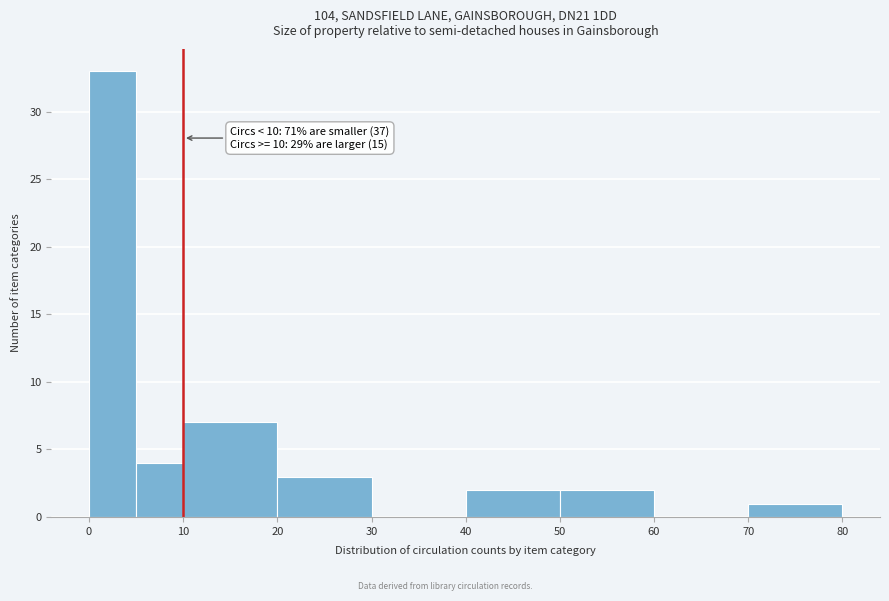

Which range on the x-axis has the tallest bar?

0 to 5